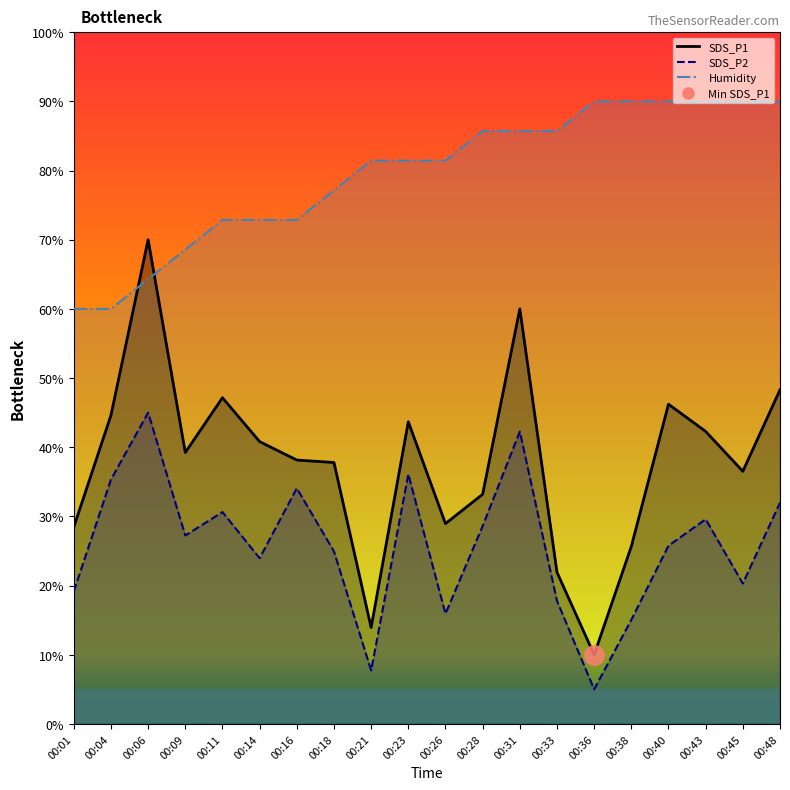

How many interior local valleys does the SDS_P1 line series have?

5